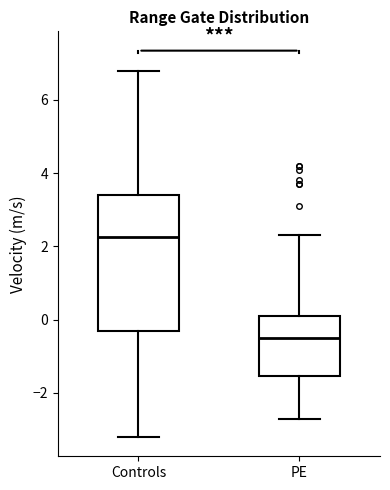

Reading left to right, transcribe this box plot: for each box, give where its median line is, the range the box spans, and where its two whiskers end, as read against the y-axis. The values are not printed on the chart, so give them approximately, as read against the axis.

Controls: median 2.2, box -0.2 to 3.4, whiskers -3.2 to 6.8
PE: median -0.4, box -1.6 to 0.2, whiskers -2.6 to 2.4